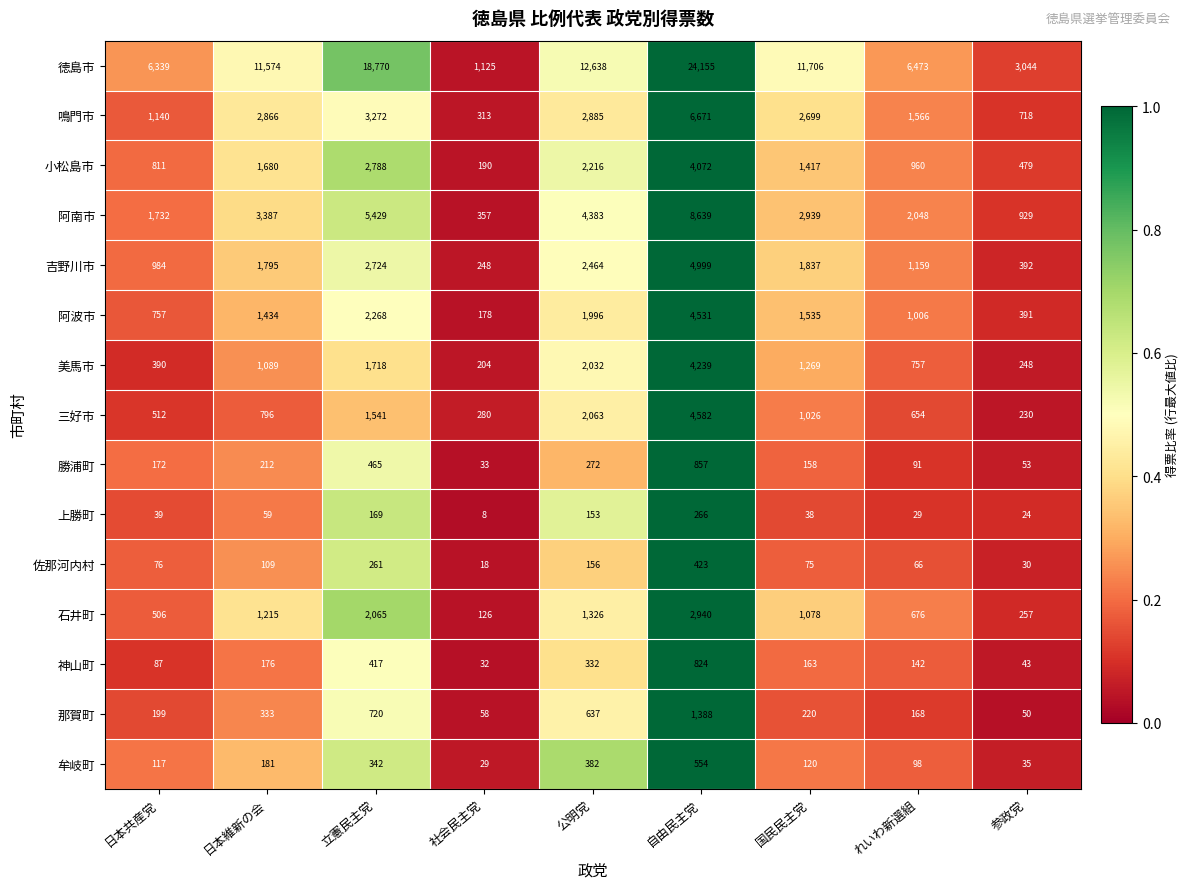

At which category is the sum across all series the highest?

自由民主党